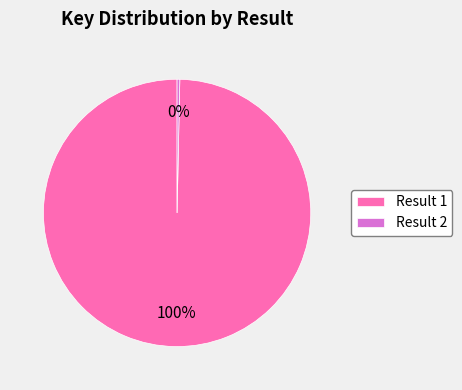

Which category accounts for the majority?

Result 1